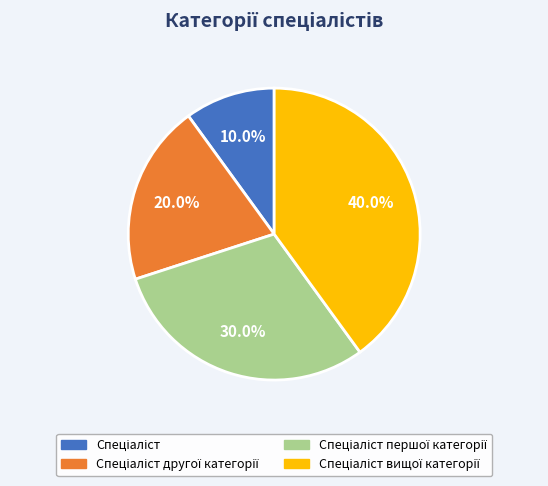

Is there any slice that represents more than half of the pie?

No